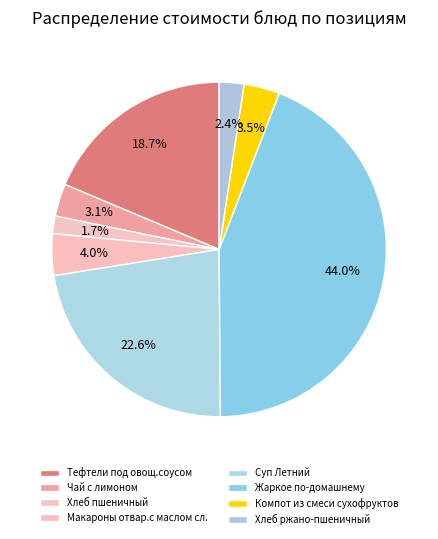

What percentage is the Суп Летний slice, to the nearest percent?

23%